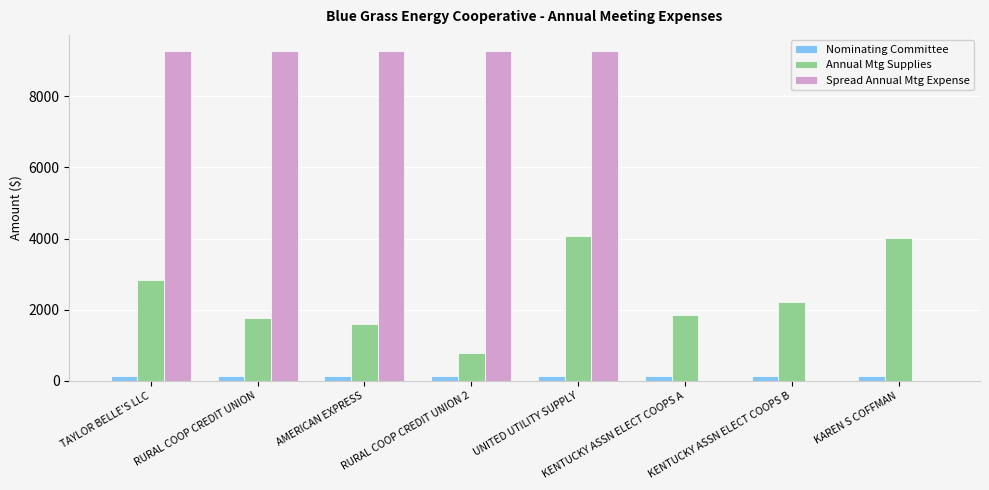

What is the maximum value for Nominating Committee?

150.0